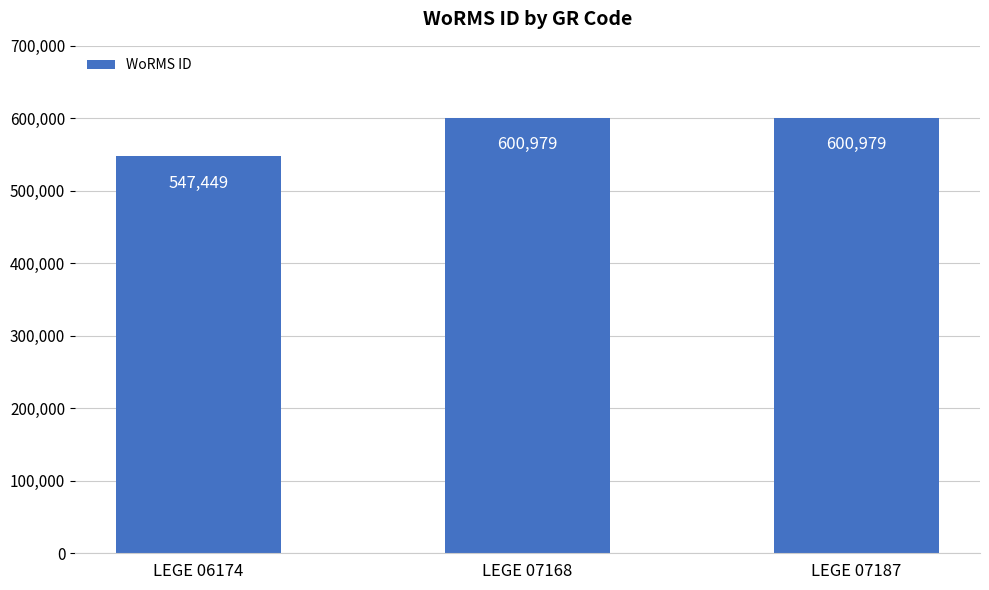

At which label is the value closest to 574214?

LEGE 06174